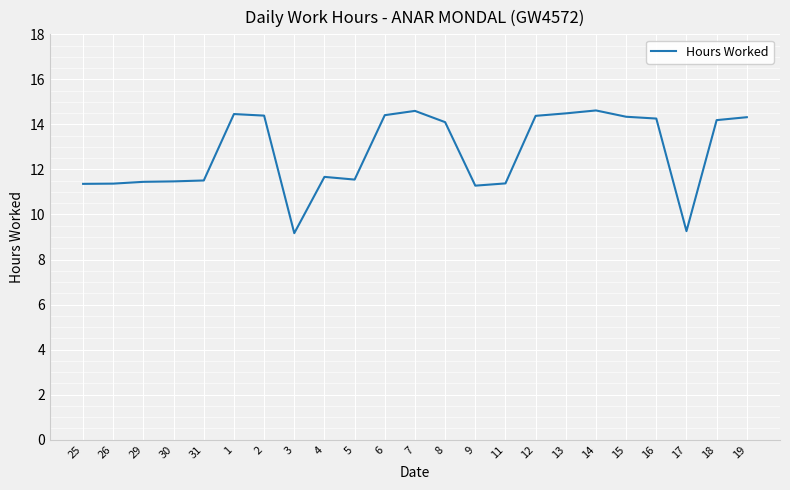

The chart shows a value of 5.7 at 4. True or false?

False